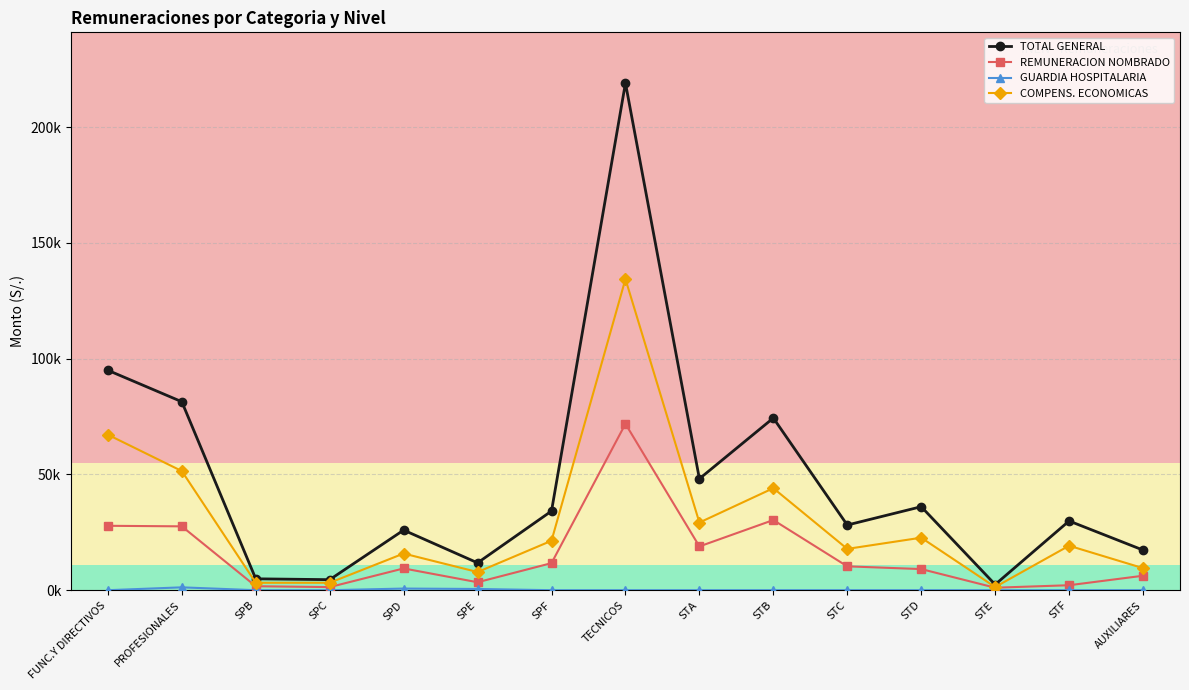

Is the value of TOTAL GENERAL at SPE greater than the value of COMPENS. ECONOMICAS at AUXILIARES?

Yes